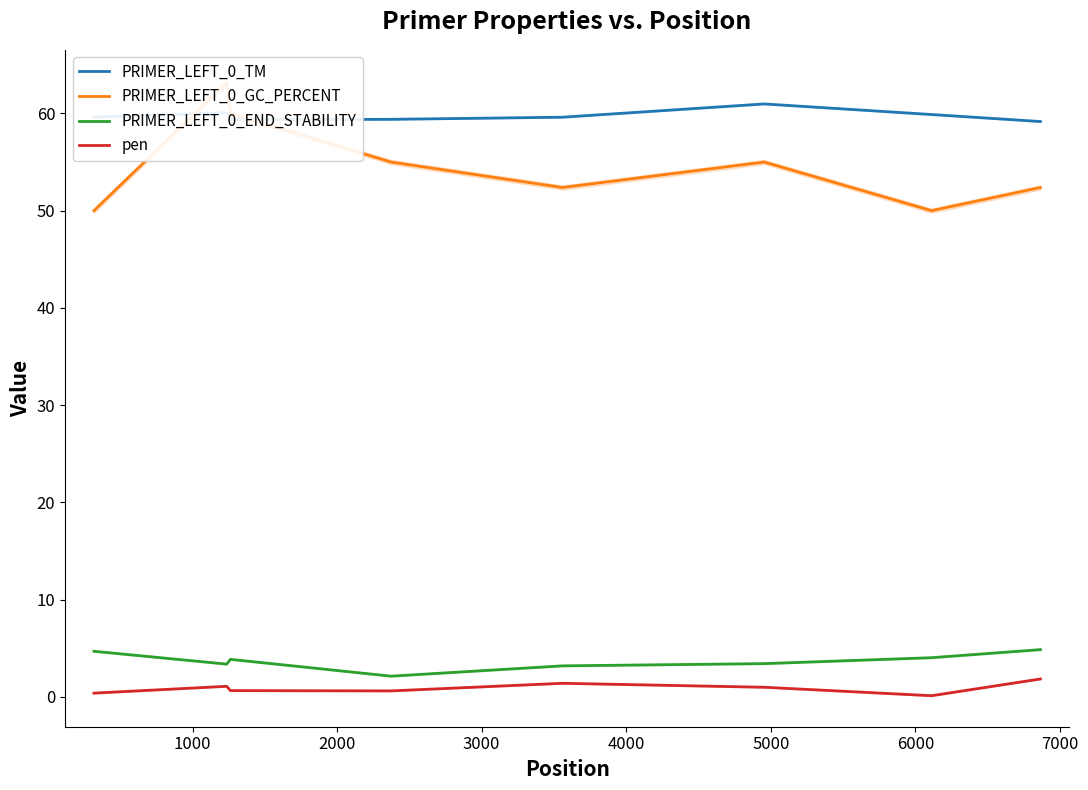

True or false: pen and PRIMER_LEFT_0_TM intersect in this chart.

False